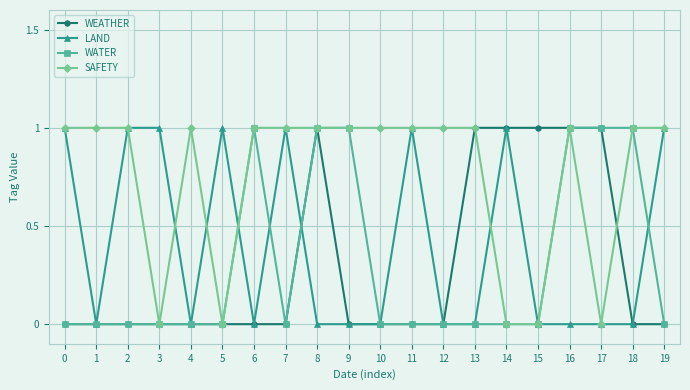

What are all the series names shown in the legend?

WEATHER, LAND, WATER, SAFETY